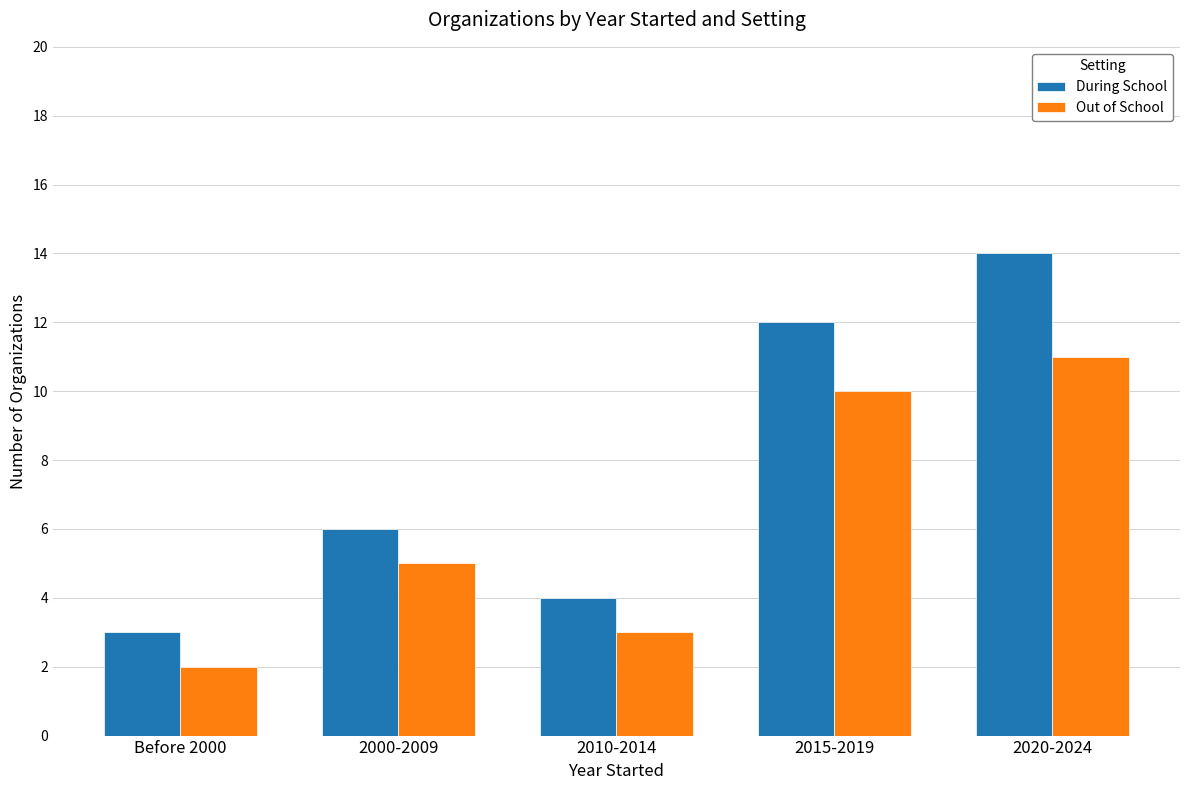

Reading left to right, what are all the values shown in this chart?

During School: Before 2000=3	2000-2009=6	2010-2014=4	2015-2019=12	2020-2024=14
Out of School: Before 2000=2	2000-2009=5	2010-2014=3	2015-2019=10	2020-2024=11